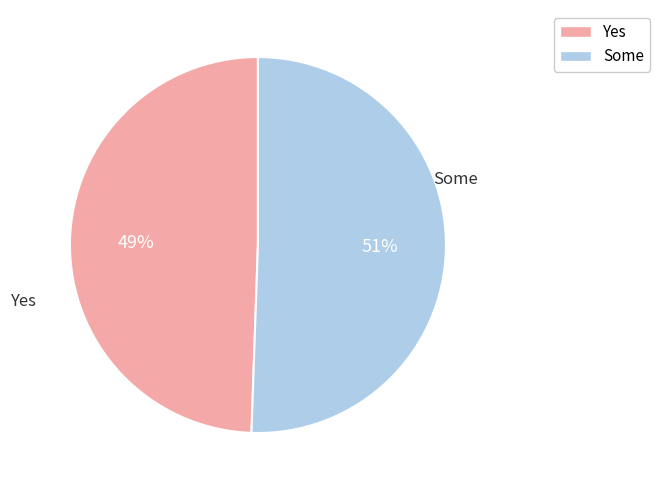

What is the ratio of the value at Some to the value at Yes?

1.0